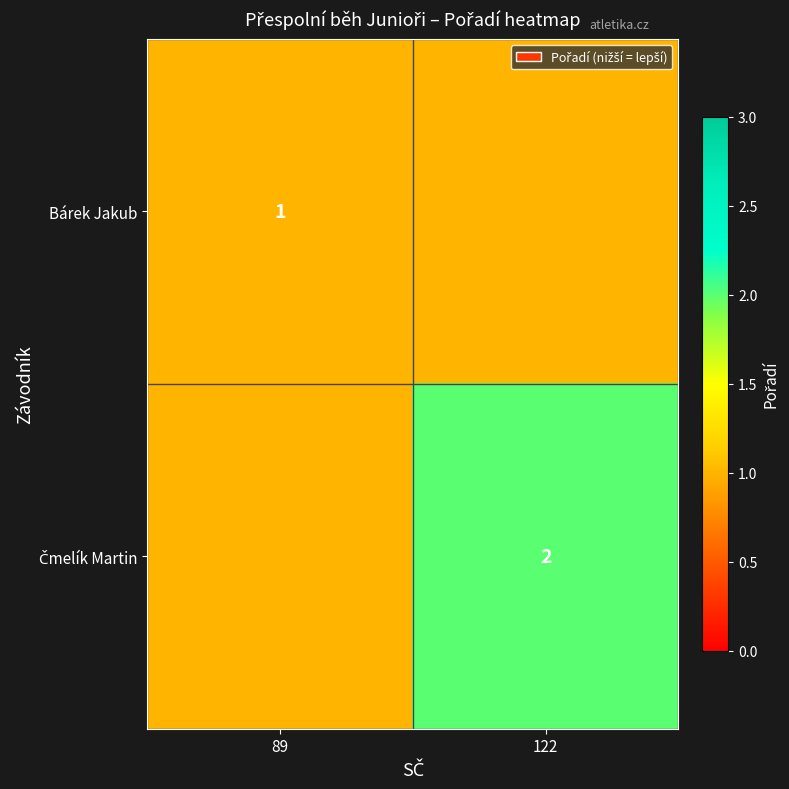

Is it true that Bárek Jakub equals 2 at 89?

False